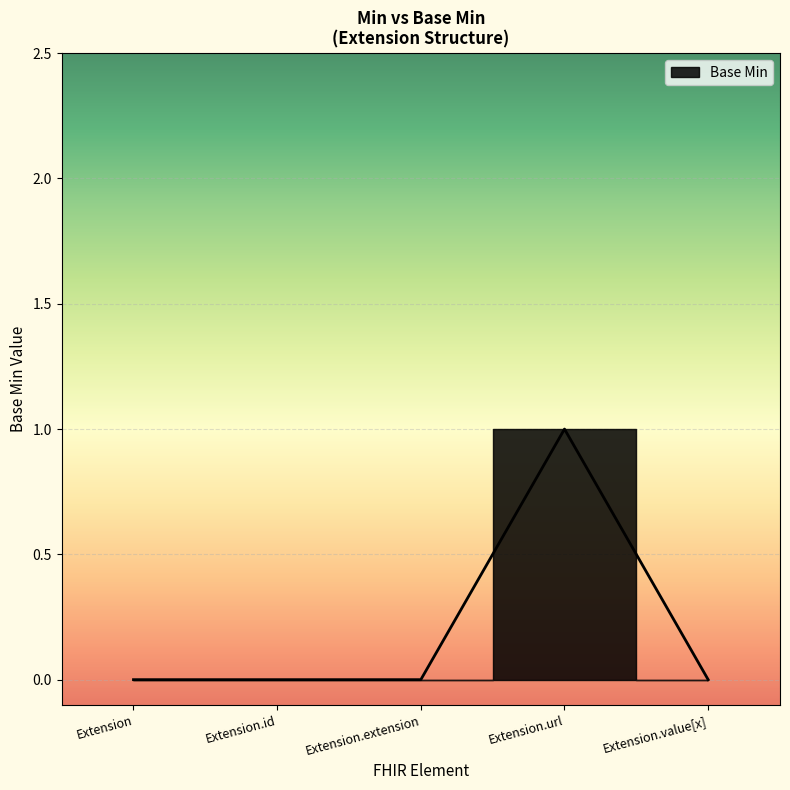

What is the change in value from Extension.url to Extension.value[x]?

-1